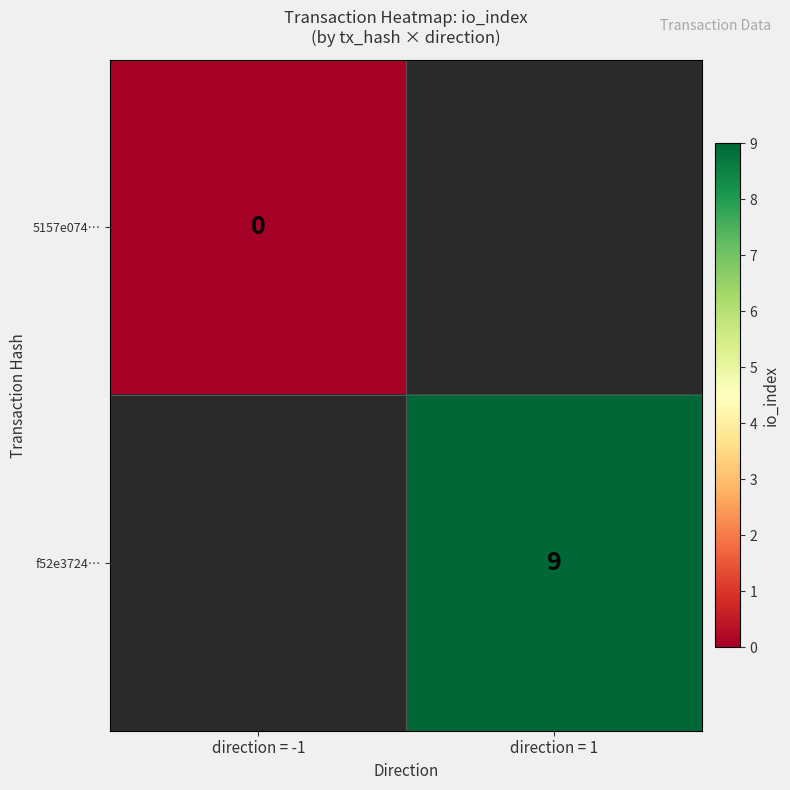

True or false: f52e3724… has a value of 9 at direction = 1.

True